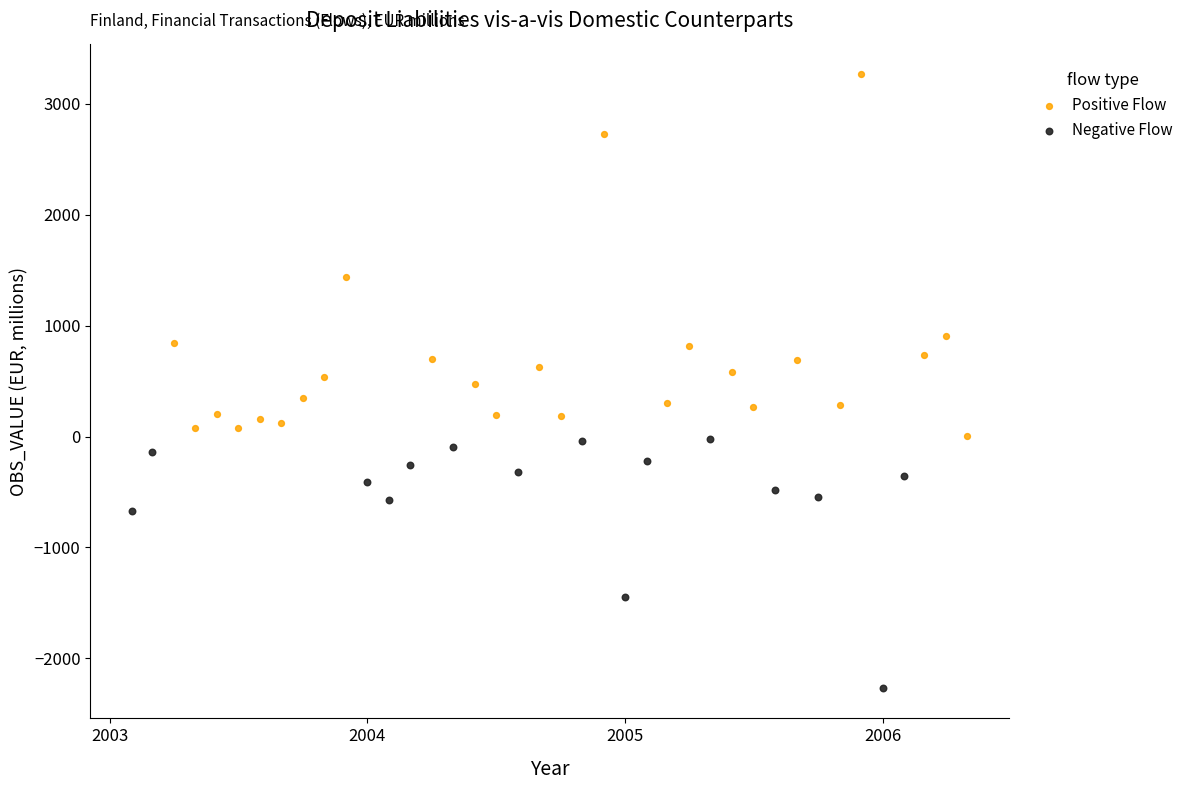

Which series contains the highest Y value?

Positive Flow